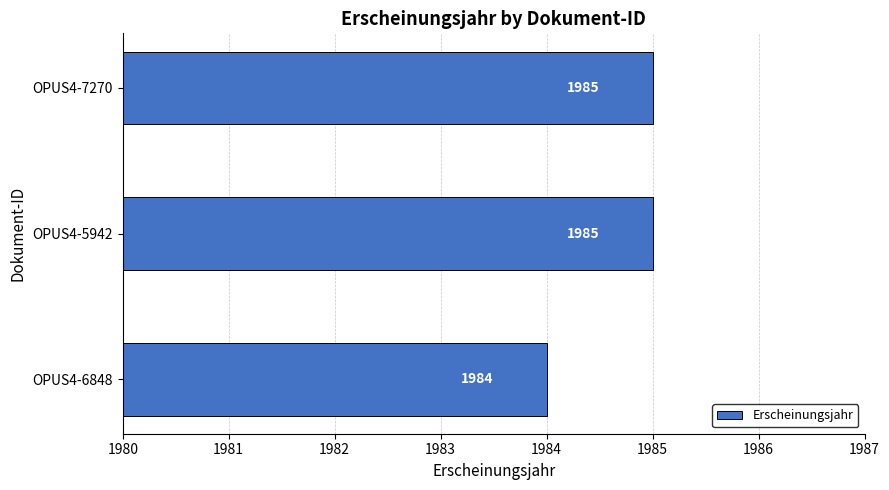

What is the sum of the values at OPUS4-5942 and OPUS4-7270?

3970